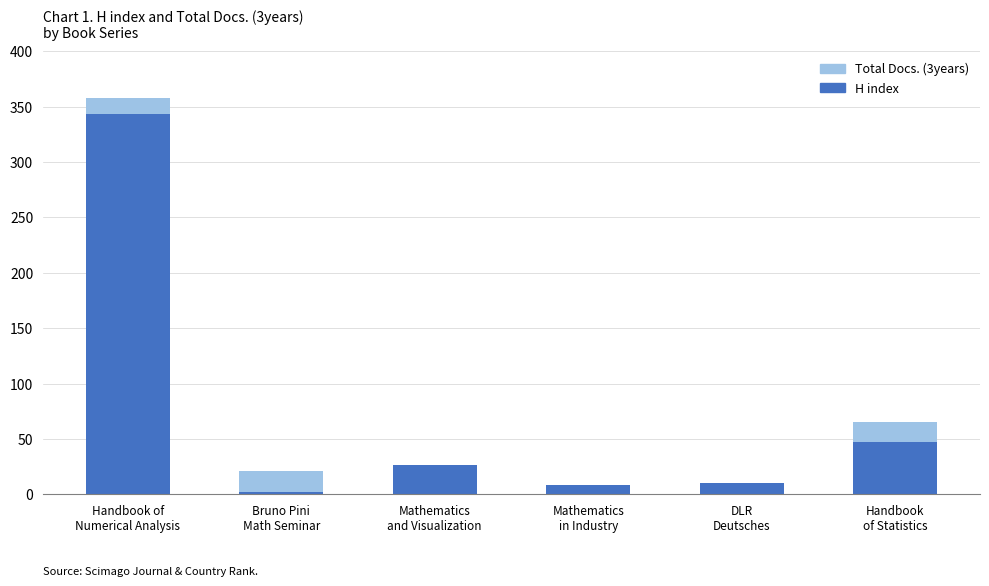

What is the highest value of the H index series?

343